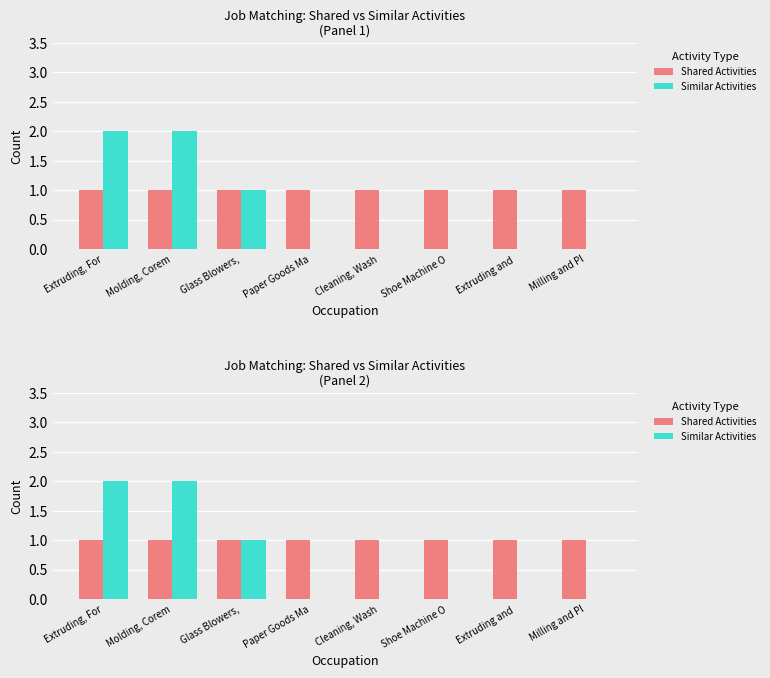

True or false: Similar Activities has a value of 0 at Cleaning, Wash.

True